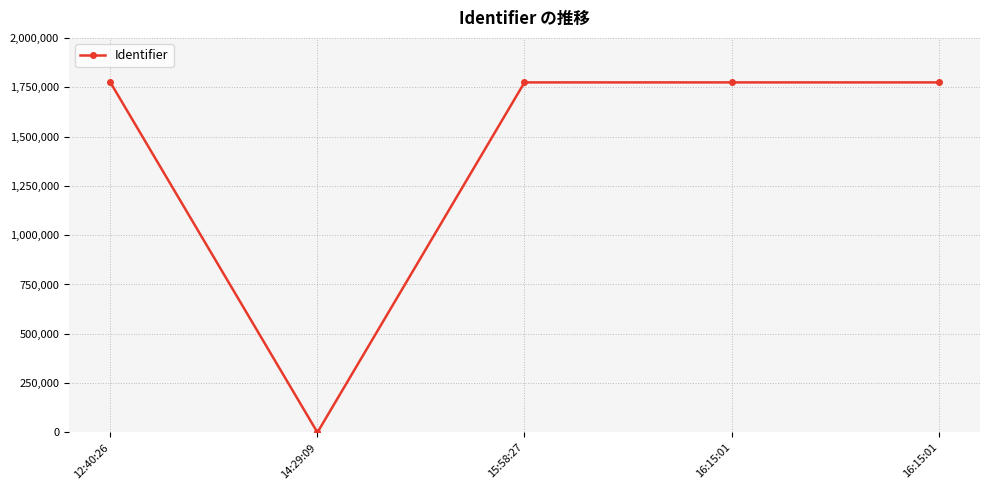

Which category has the lowest value across all series?

14:29:09